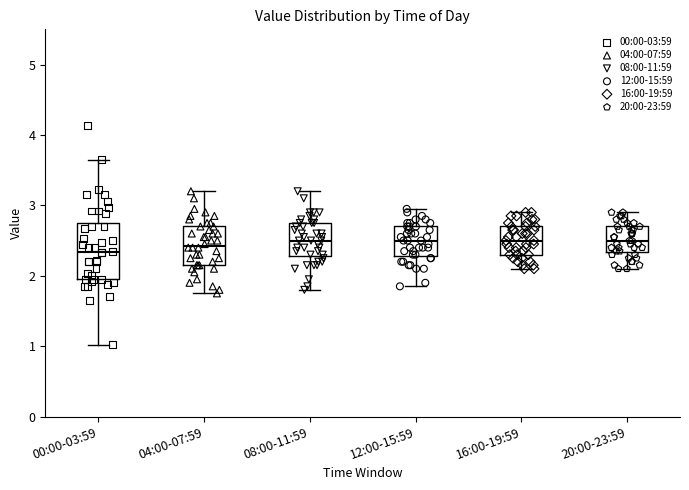

Where does the lower whisker of the box for 00:00-03:59 end on the y-axis? The values are not printed on the chart, so give them approximately, as read against the axis.

1.0